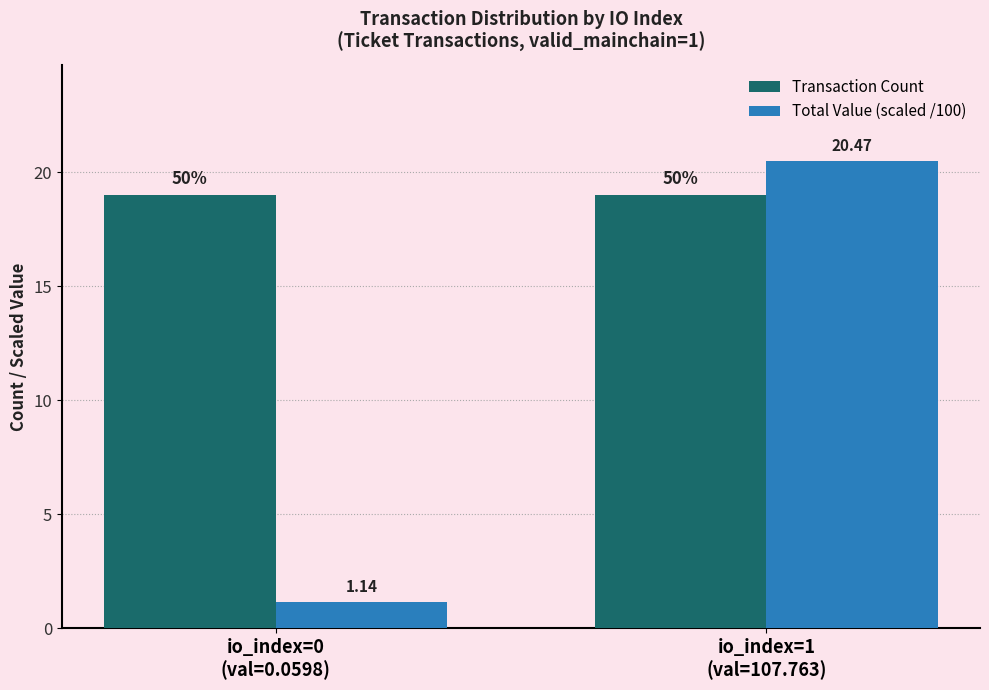

What is the greatest value displayed?

20.5